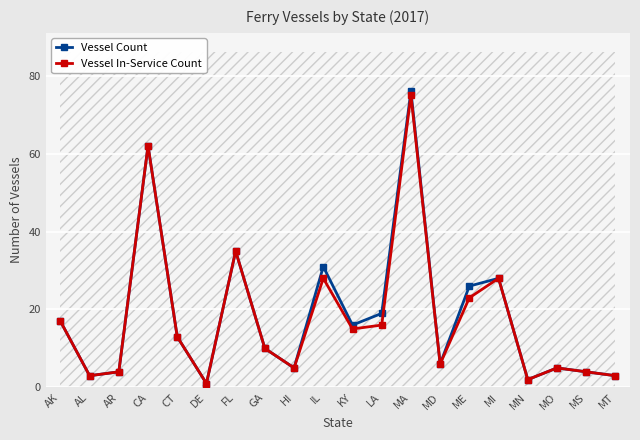

Count the number of categories in the chart.

20